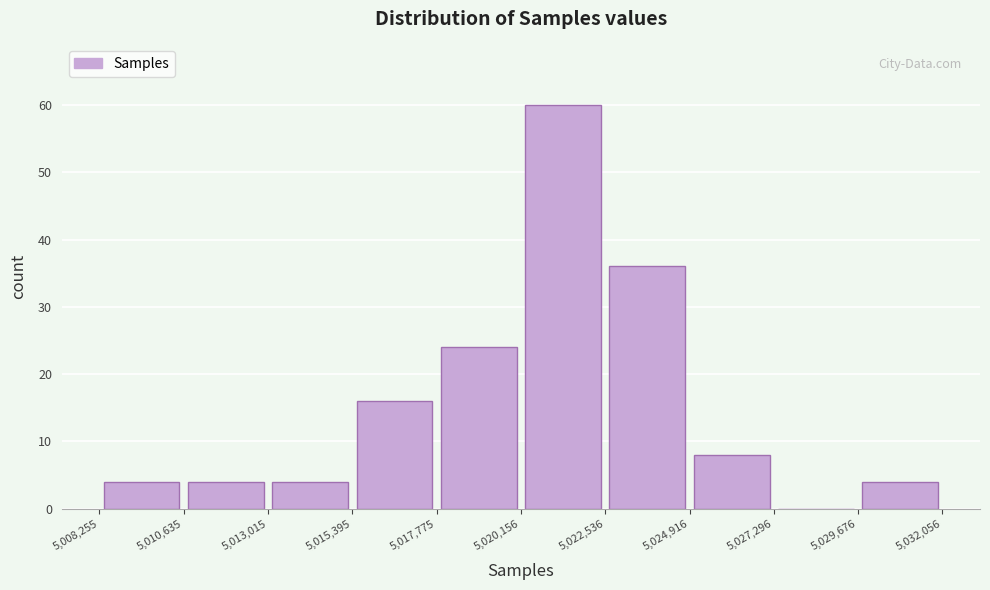

How tall is the bar that spans 5,029,676 to 5,032,056 on the x-axis? The values are not printed on the chart, so give them approximately, as read against the axis.

4